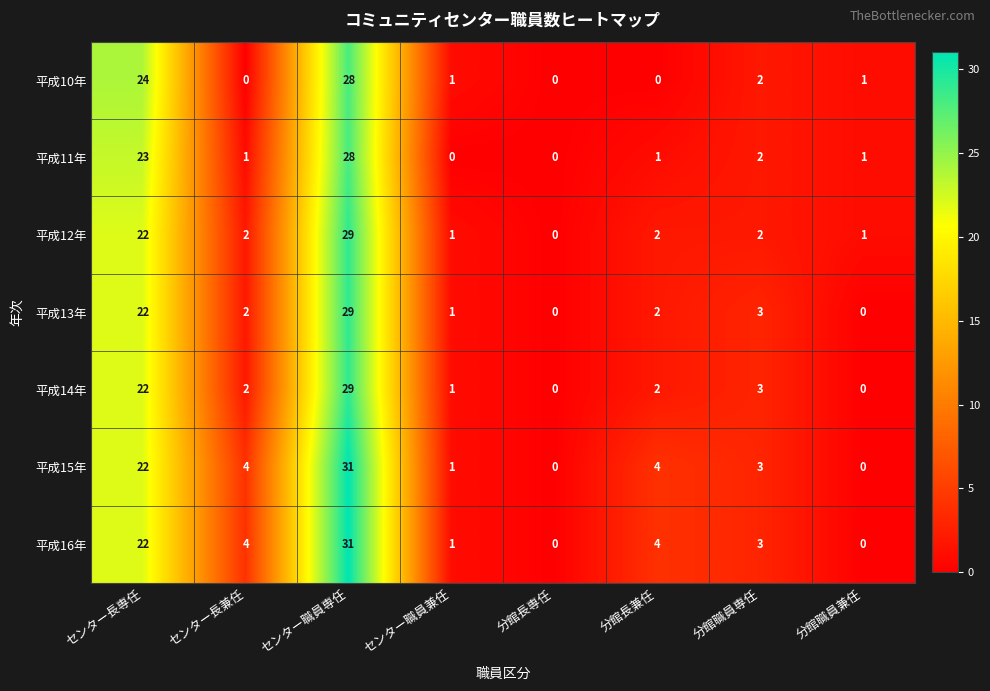

At which label is 平成16年 closest to 15?

センター長専任